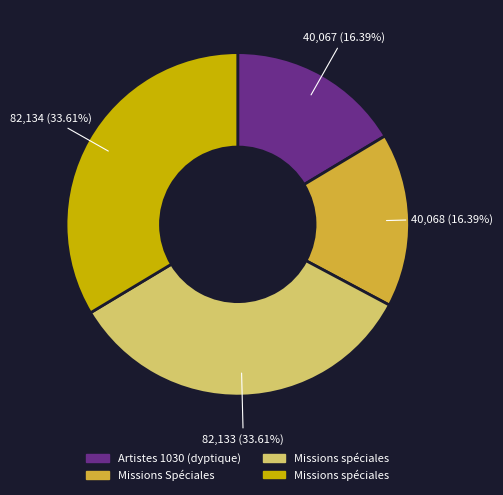

Is there a majority slice in this chart?

No